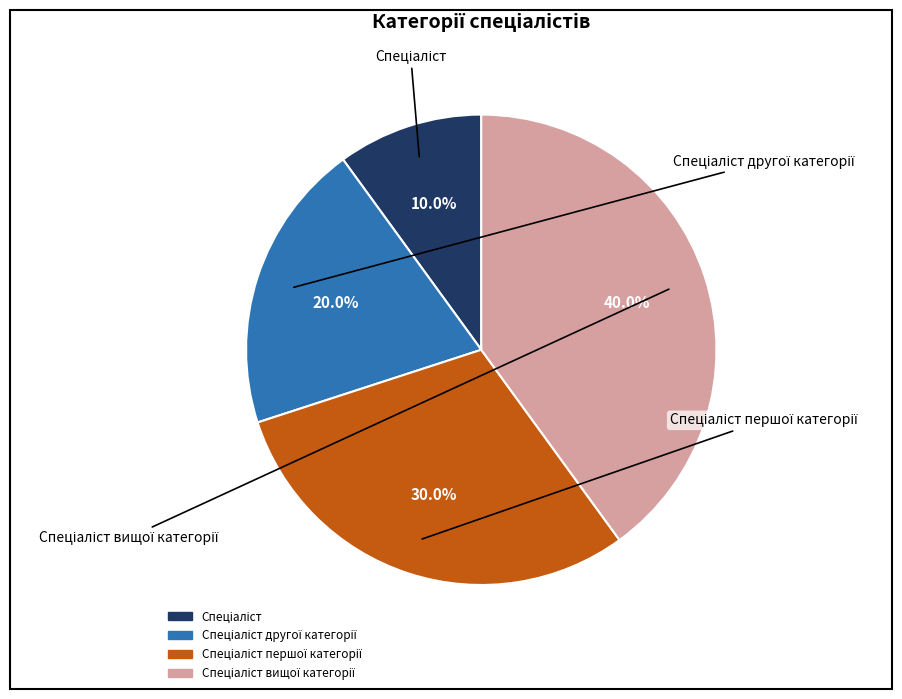

Does any single category account for the majority?

No